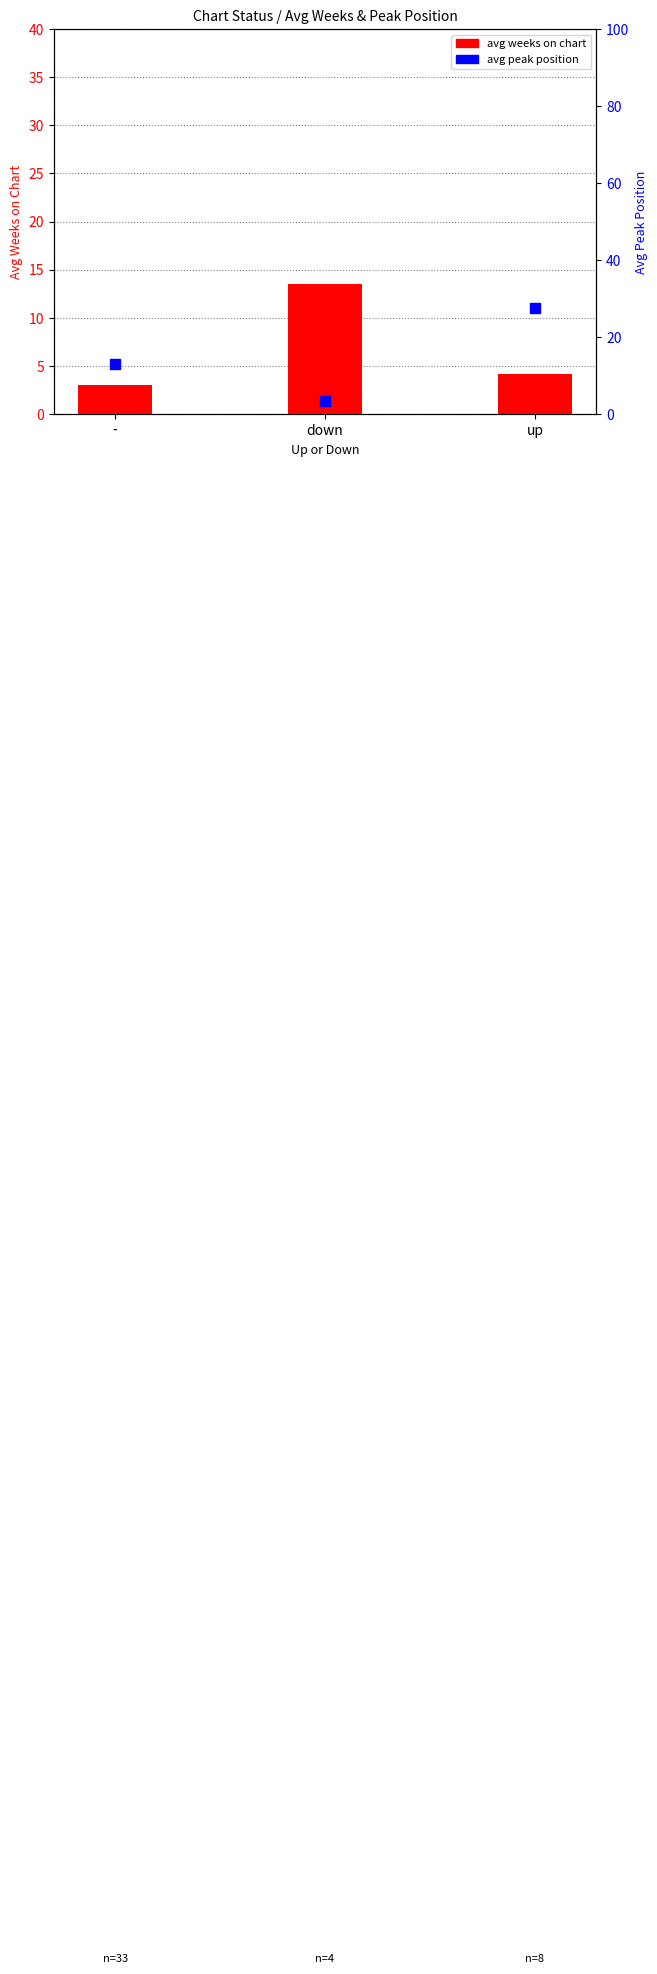

Is the value of avg weeks on chart at up greater than the value of avg peak position at up?

No